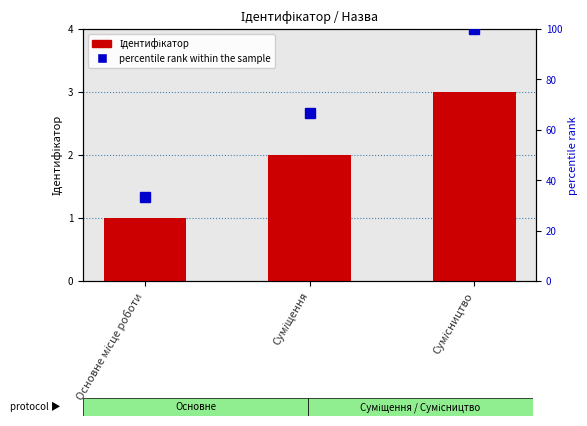

What is the sum of all percentile rank within the sample values?

200.0